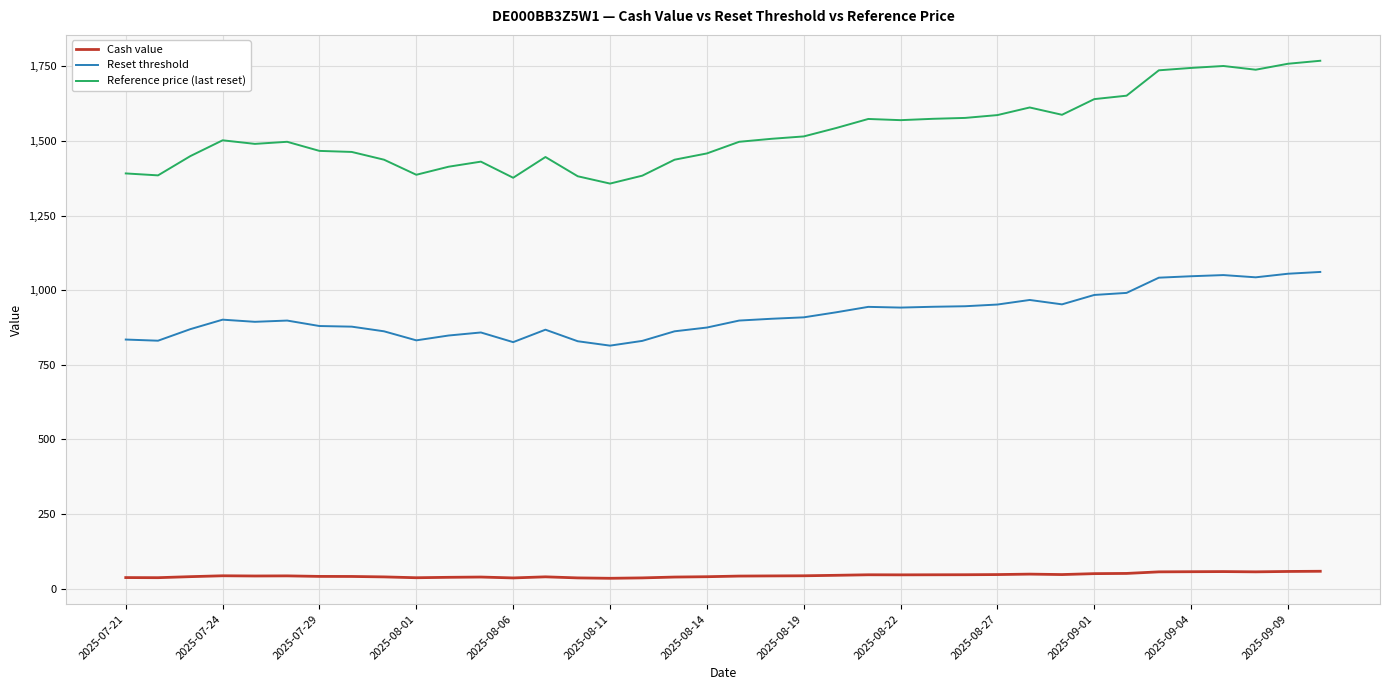

True or false: Reset threshold and Reference price (last reset) cross at least once.

False